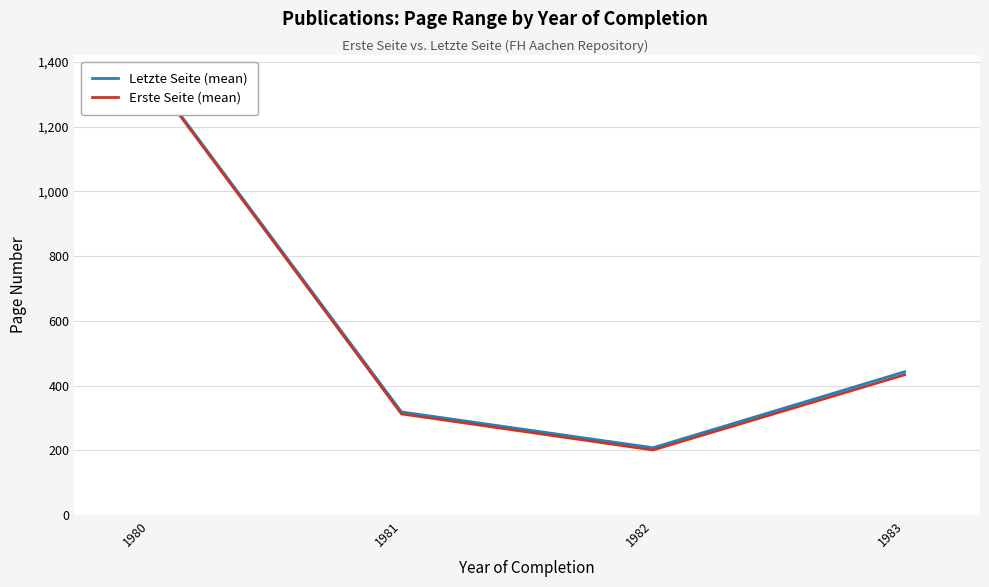

What is the difference between the second highest and second lowest values in the Erste Seite (mean) series?

120.9